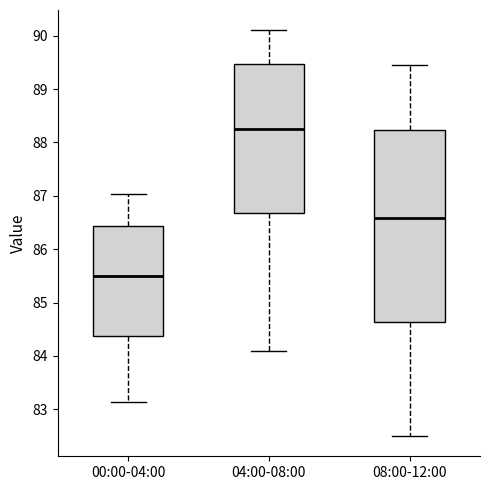

Reading left to right, read every box against the y-axis: the position of its median line, the range the box covers, and the ends of its whiskers. The values are not printed on the chart, so give them approximately, as read against the axis.

00:00-04:00: median 85.5, box 84.4 to 86.4, whiskers 83.1 to 87.0
04:00-08:00: median 88.2, box 86.7 to 89.5, whiskers 84.1 to 90.1
08:00-12:00: median 86.6, box 84.6 to 88.2, whiskers 82.5 to 89.5